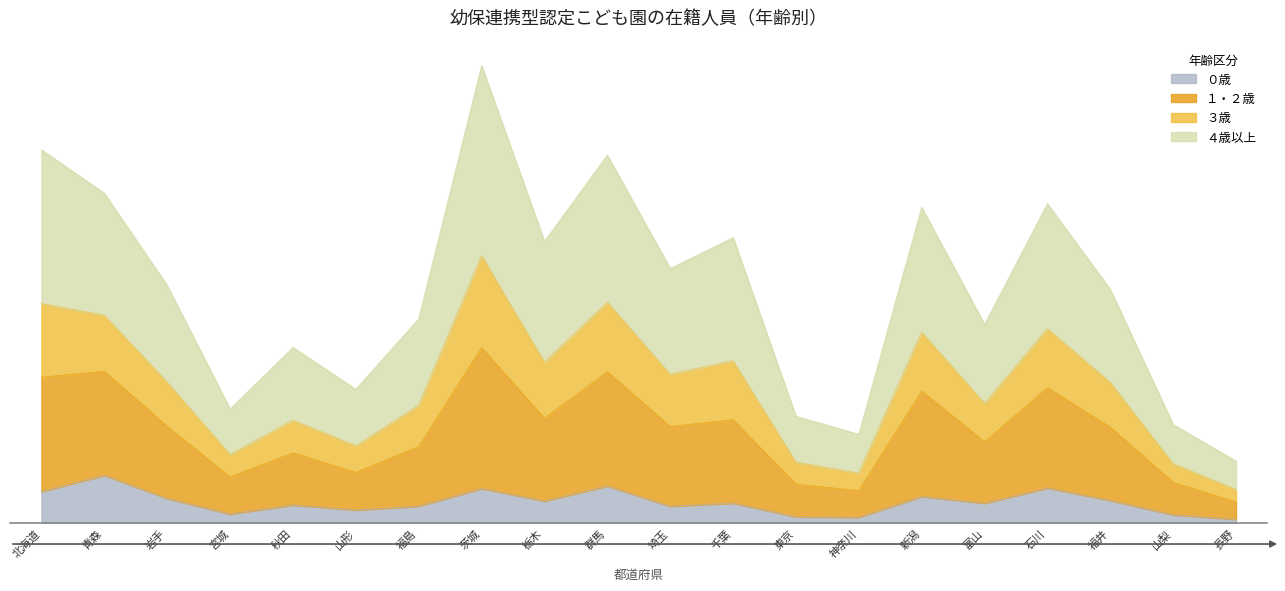

What is the smallest value displayed?

124